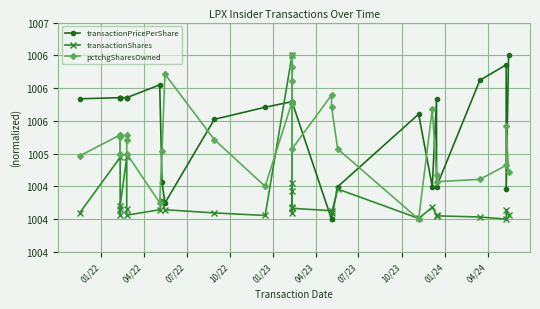

What is the sum of the transactionShares values at 10/22 and 01/22?

2008.2